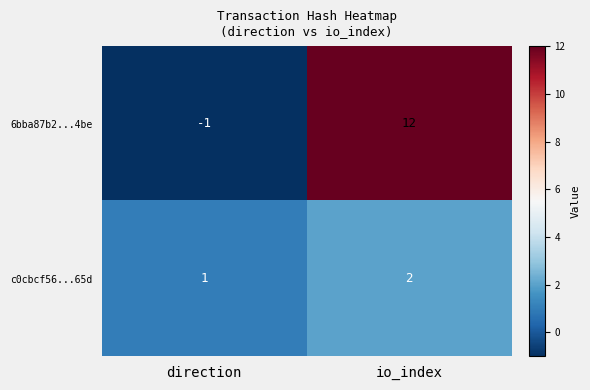

Which series has the widest spread of values?

6bba87b2...4be